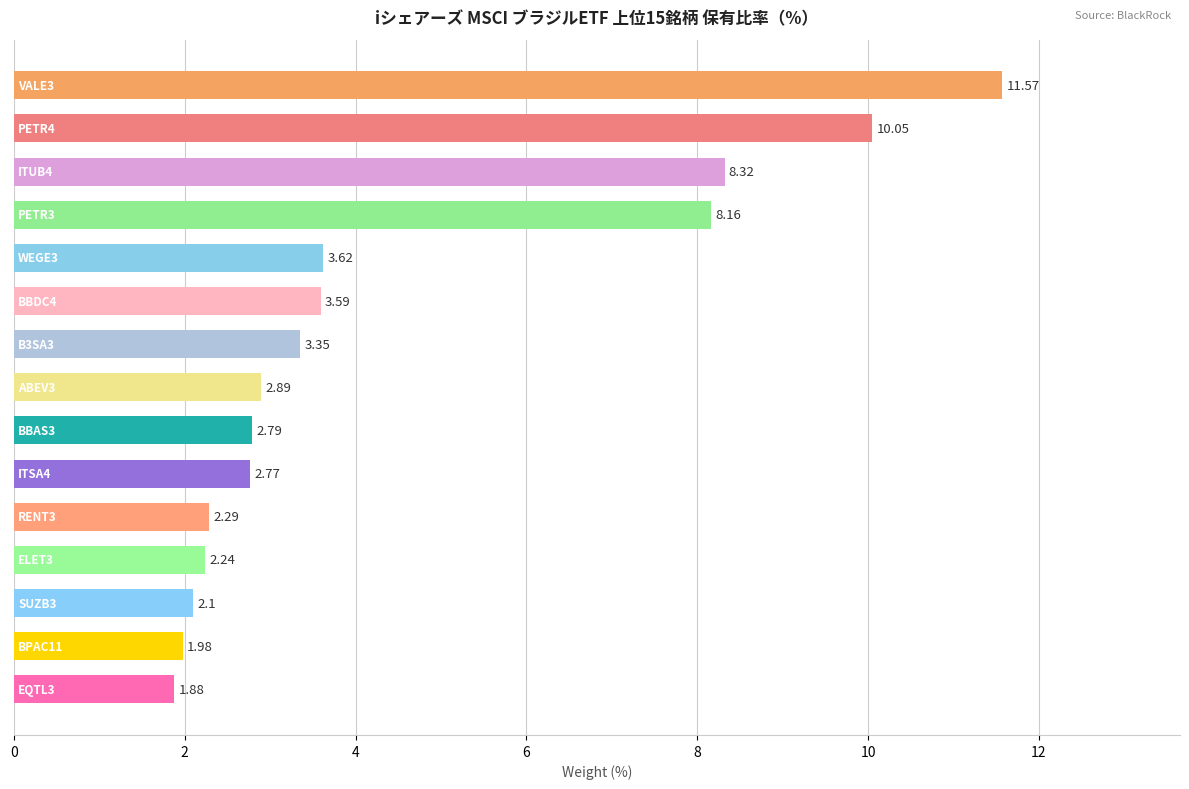

What is the sum of all values?

67.6